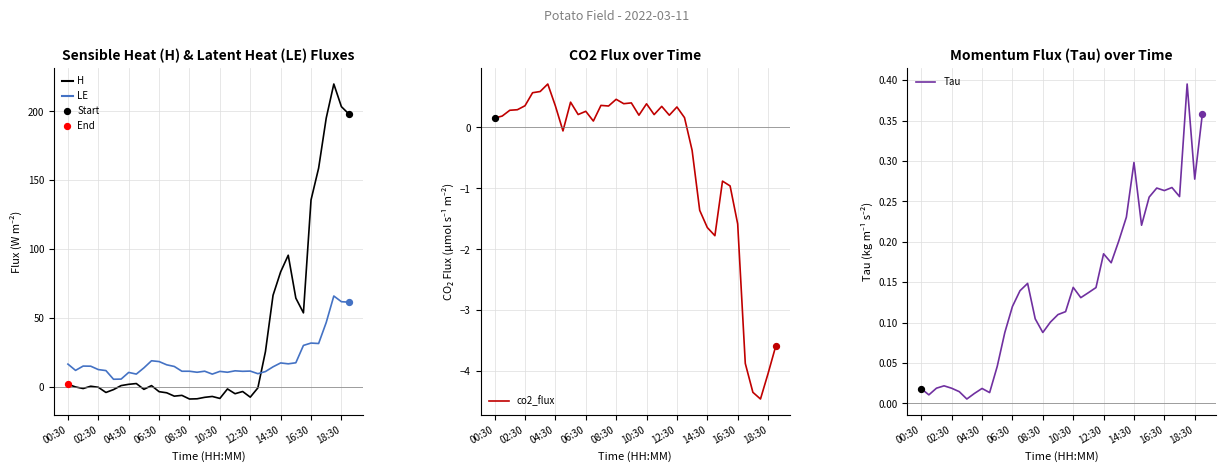

Which series reaches the minimum Y coordinate?

H